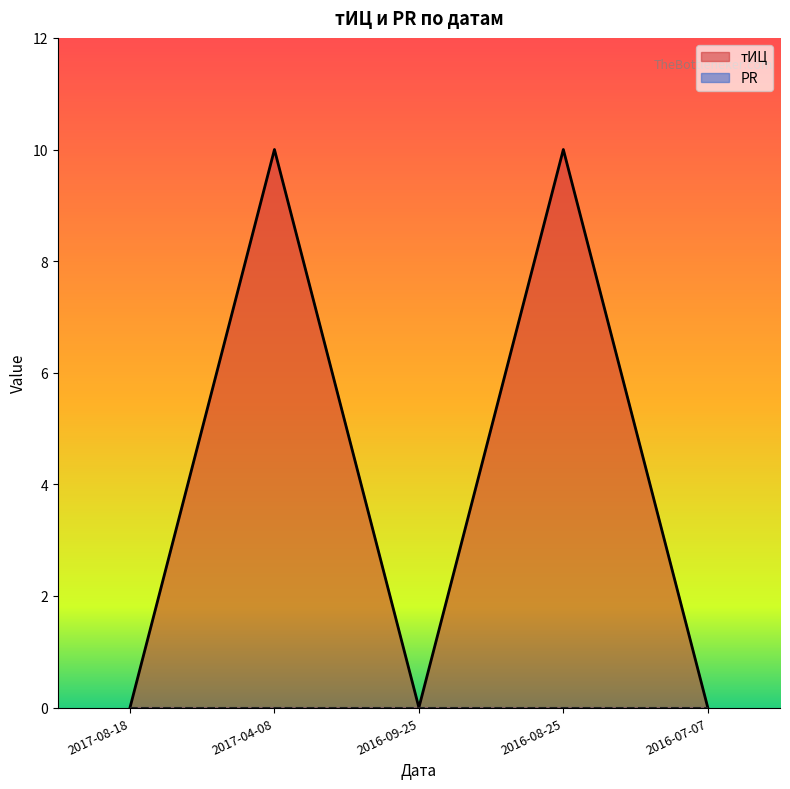

Which has a higher value, 2017-04-08 or 2016-08-25?

2017-04-08